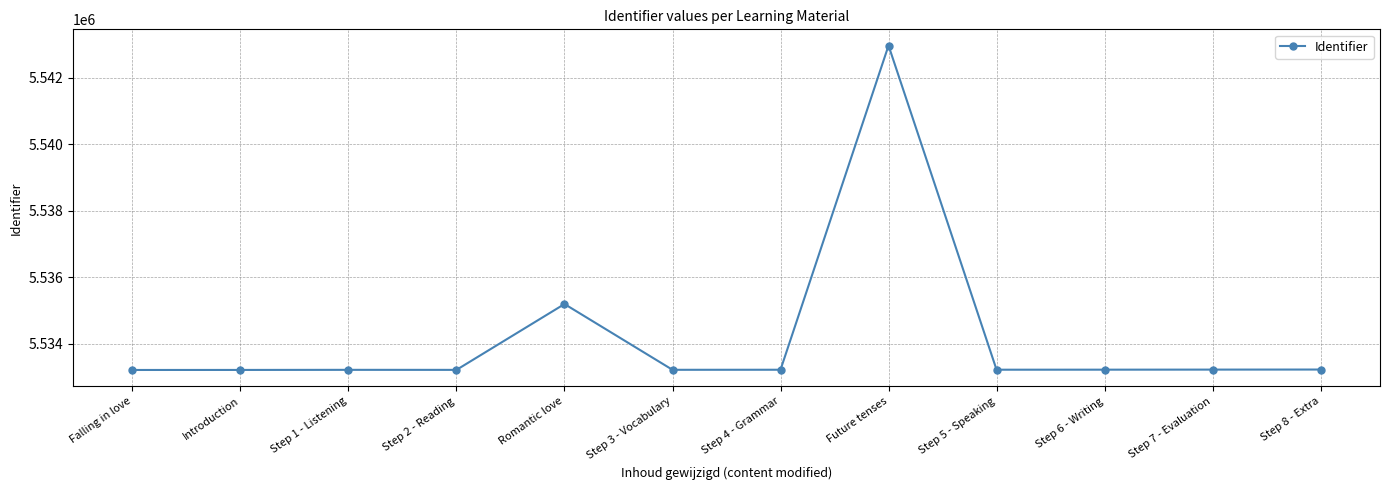

True or false: there are more than 1 points higher than both neighbors.

True